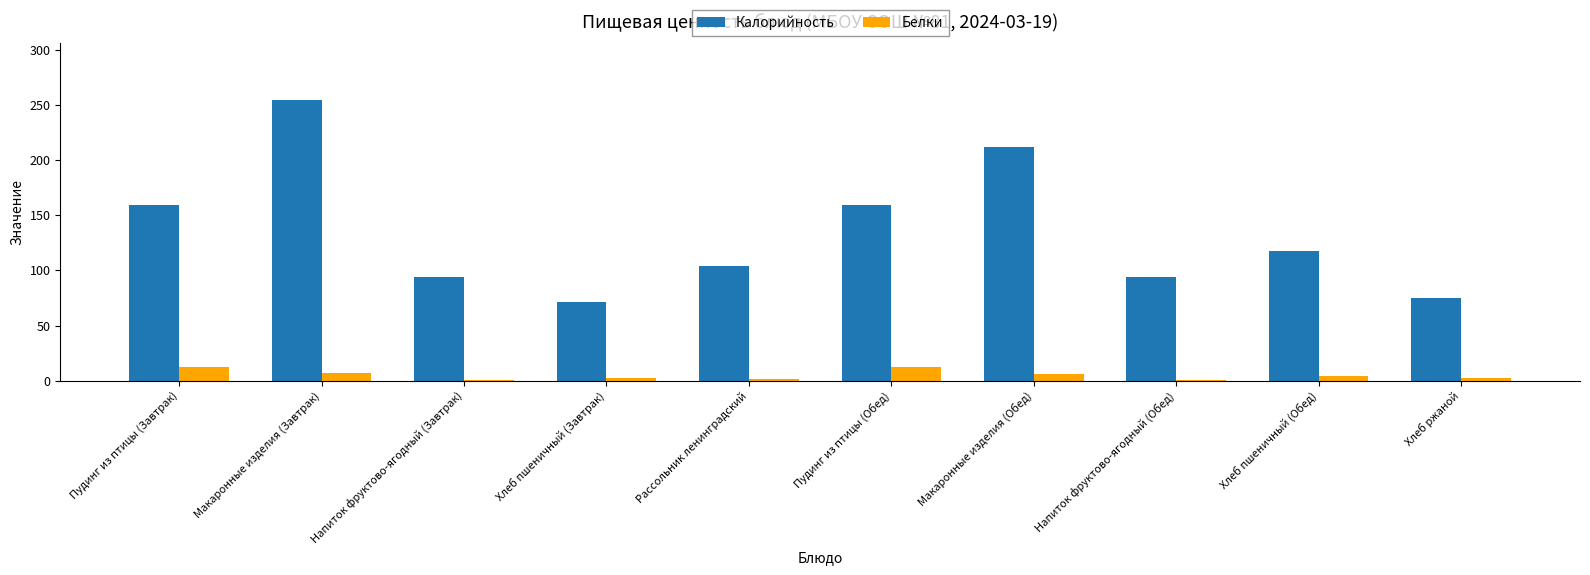

What is the sum of the Калорийность values at Напиток фруктово-ягодный (Завтрак) and Макаронные изделия (Обед)?

306.0